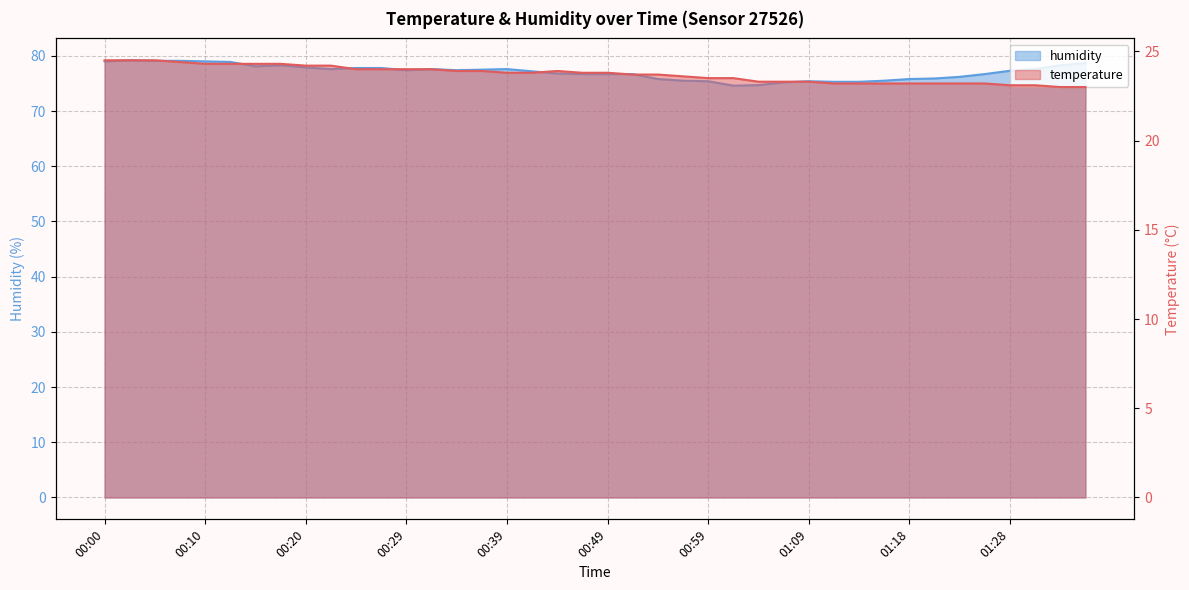

Which category has the highest value across all series?

00:03